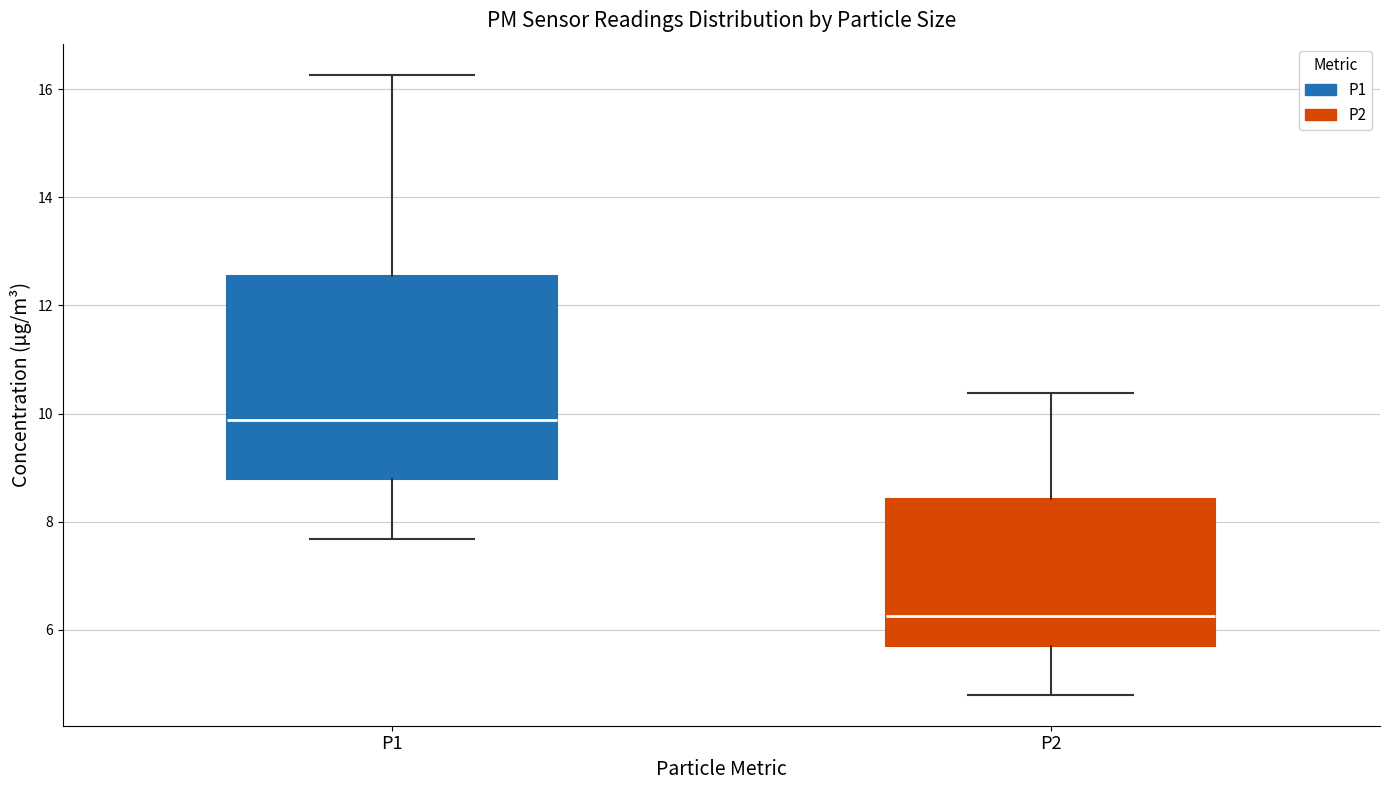

Reading left to right, transcribe this box plot: for each box, give where its median line is, the range the box spans, and where its two whiskers end, as read against the y-axis. The values are not printed on the chart, so give them approximately, as read against the axis.

P1: median 9.8, box 8.8 to 12.6, whiskers 7.6 to 16.2
P2: median 6.2, box 5.8 to 8.4, whiskers 4.8 to 10.4